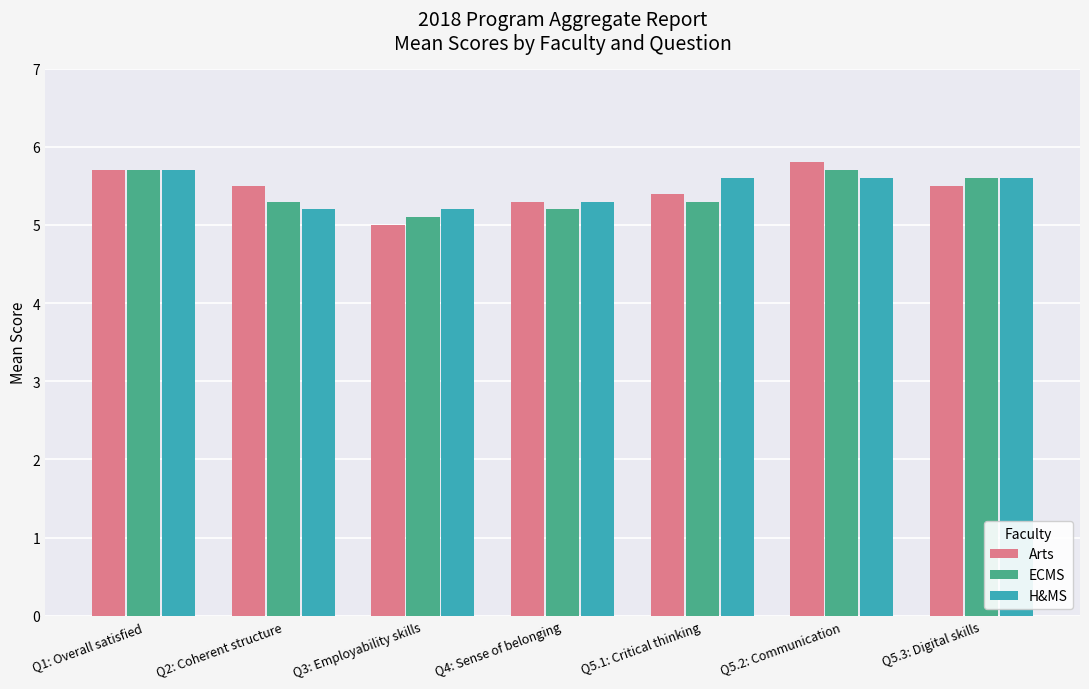

Reading left to right, extract all data points from this chart.

Arts: 5.7	5.5	5.0	5.3	5.4	5.8	5.5
ECMS: 5.7	5.3	5.1	5.2	5.3	5.7	5.6
H&MS: 5.7	5.2	5.2	5.3	5.6	5.6	5.6